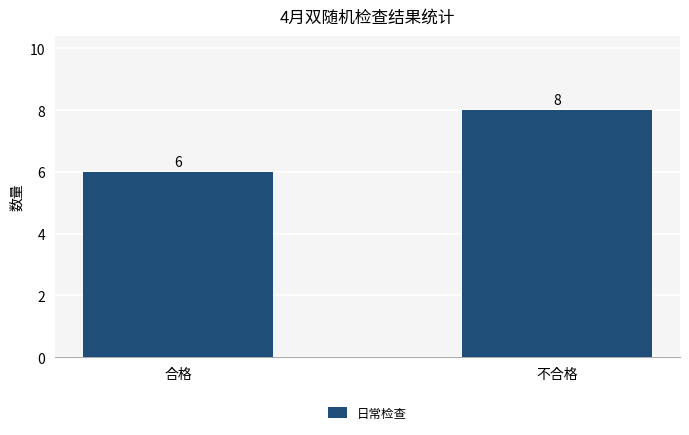

List the labels in order of value, largest first.

不合格, 合格